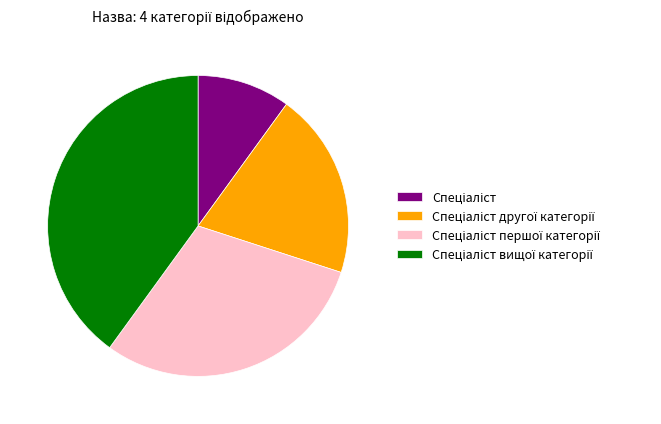

Is there any slice that represents more than half of the pie?

No